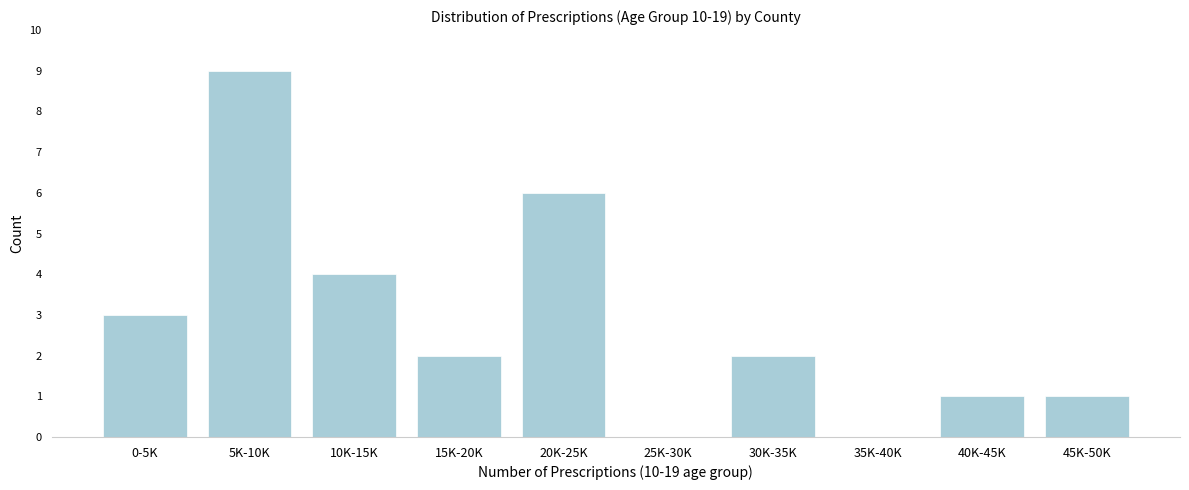

Reading right to left, list all the values displayed in this chart.

45K-50K=1	40K-45K=1	35K-40K=0	30K-35K=2	25K-30K=0	20K-25K=6	15K-20K=2	10K-15K=4	5K-10K=9	0-5K=3